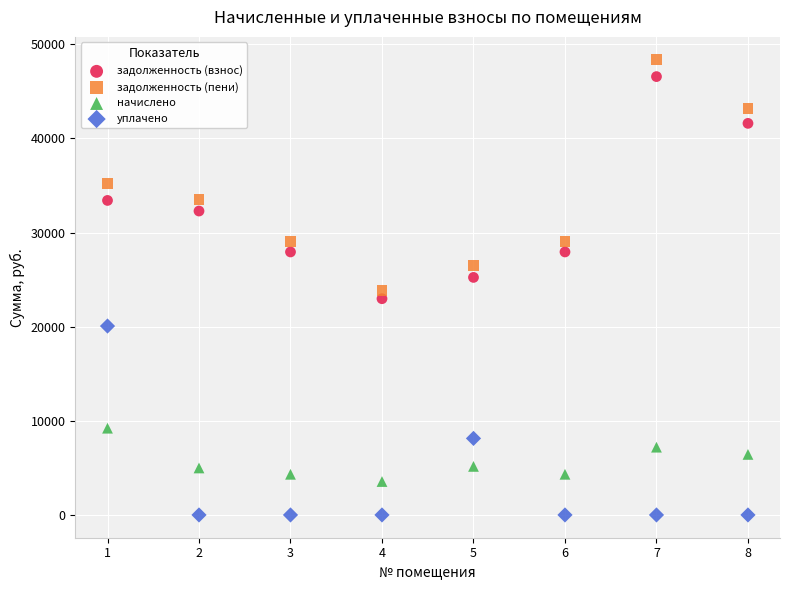

What are all the series names shown in the legend?

задолженность (взнос), задолженность (пени), начислено, уплачено